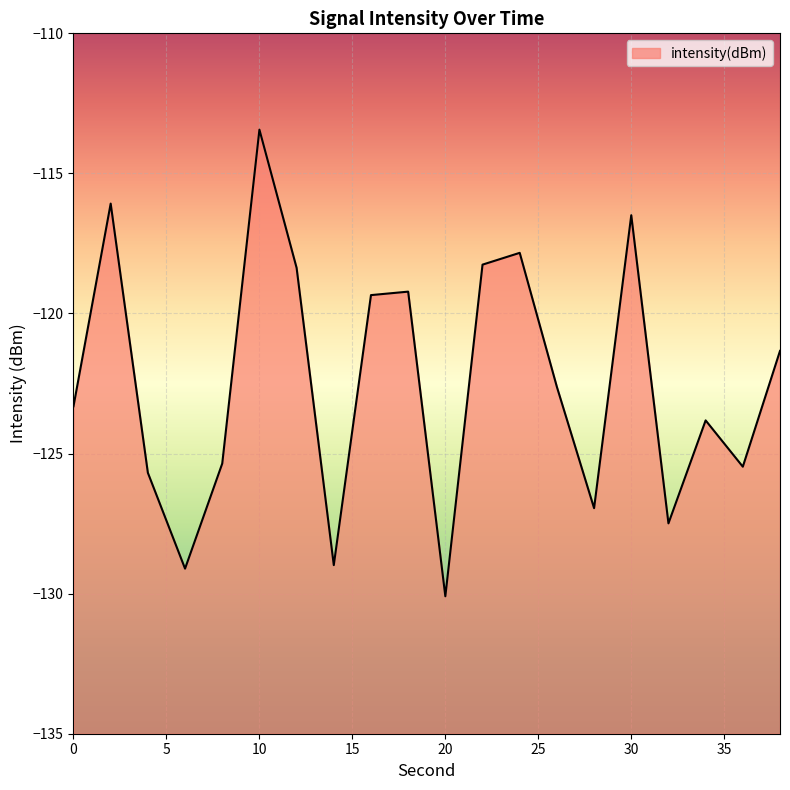

List the labels in order of value, largest first.

10, 2, 30, 24, 22, 12, 18, 16, 38, 26, 0, 34, 8, 36, 4, 28, 32, 14, 6, 20